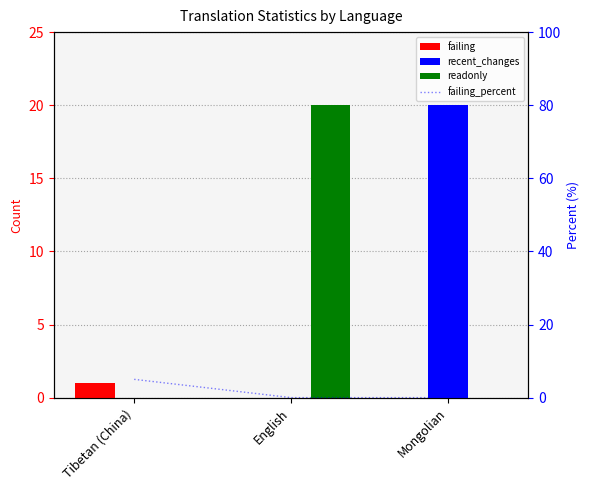

What is the highest value of the failing series?

1